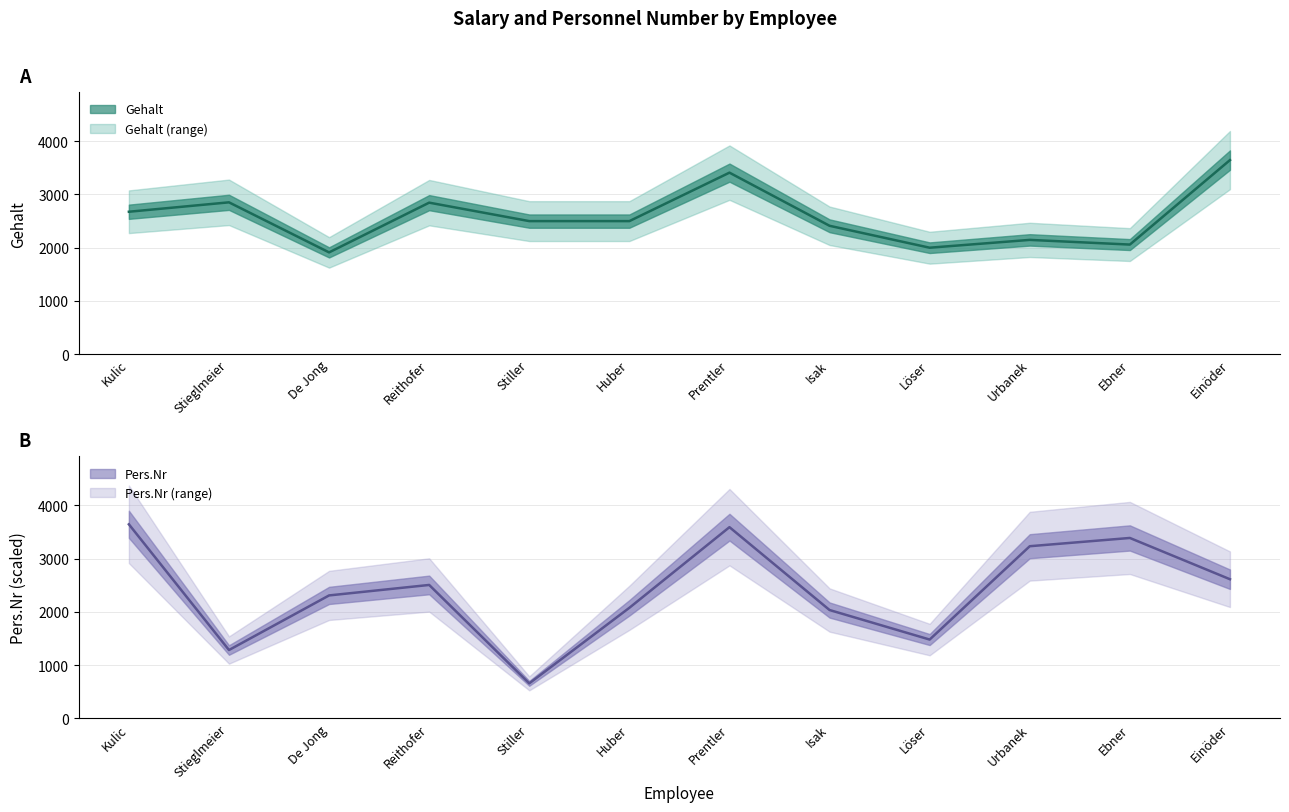

At which label is Pers.Nr (center) closest to 2151?

Huber